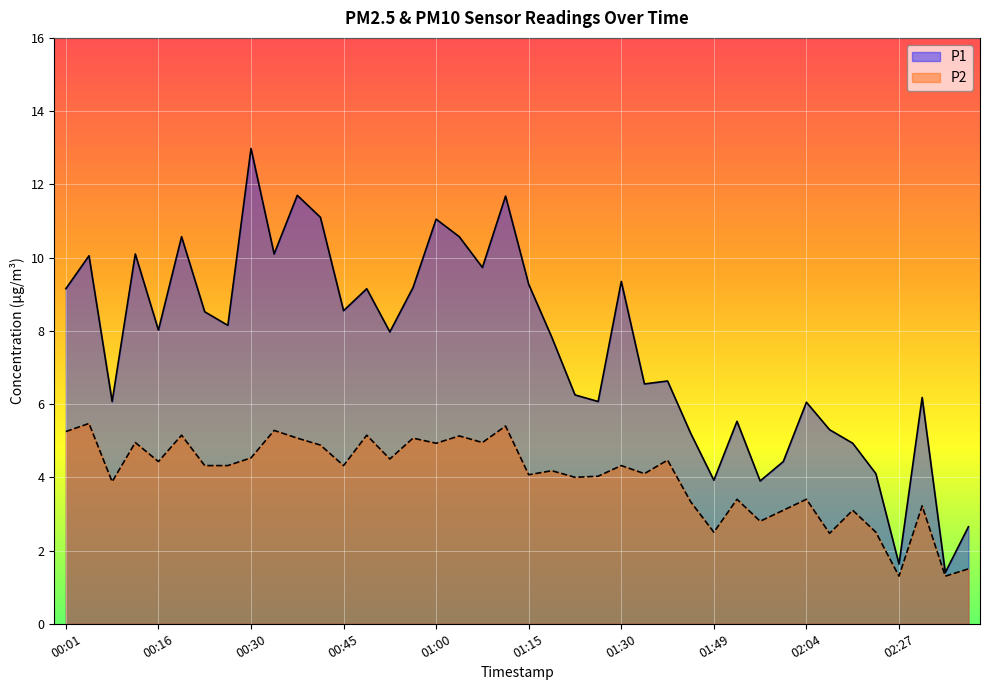

At which label does P1 reach its minimum?

02:38